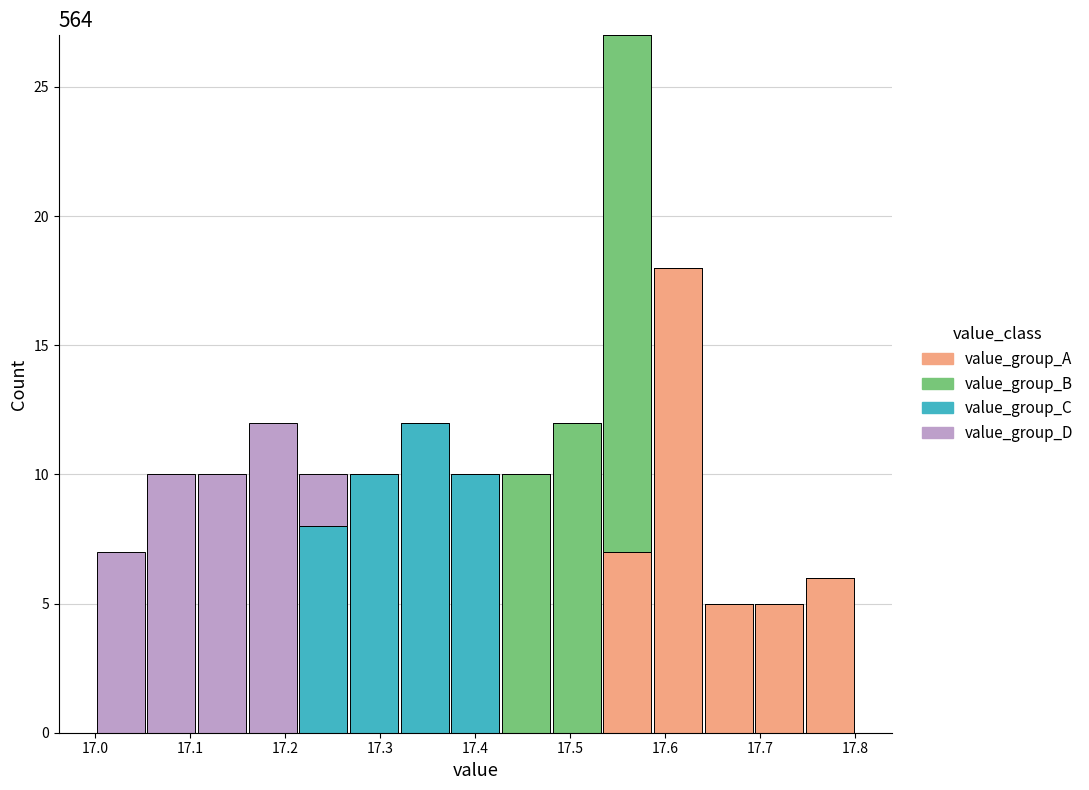

Which range on the x-axis has the tallest stacked bar (by total height)?

17.53 to 17.59